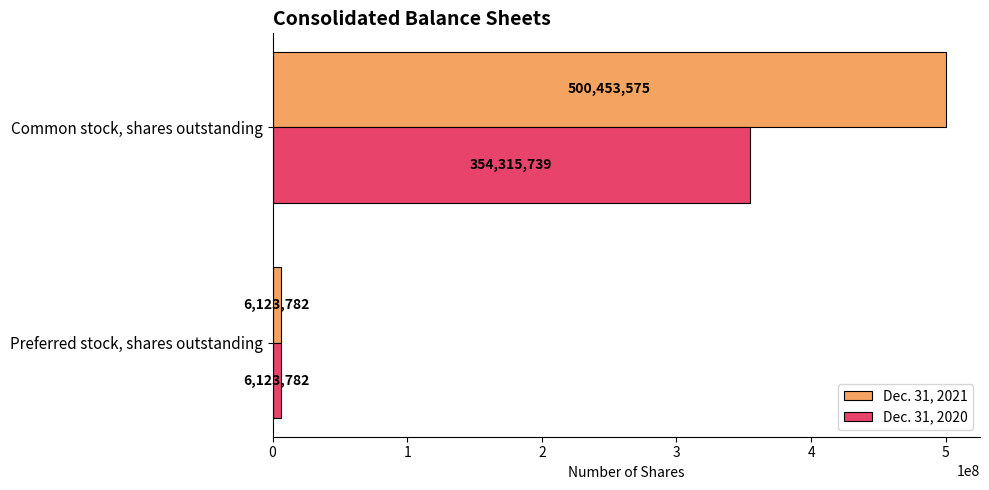

Which category has the highest value across all series?

Common stock, shares outstanding